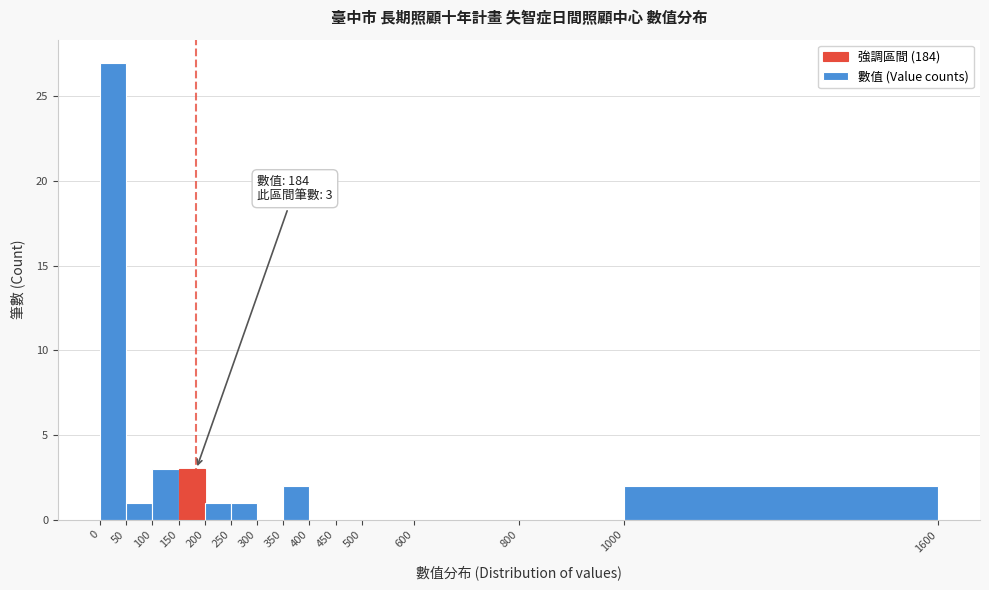

Over which range of the x-axis is the bar tallest?

0 to 50